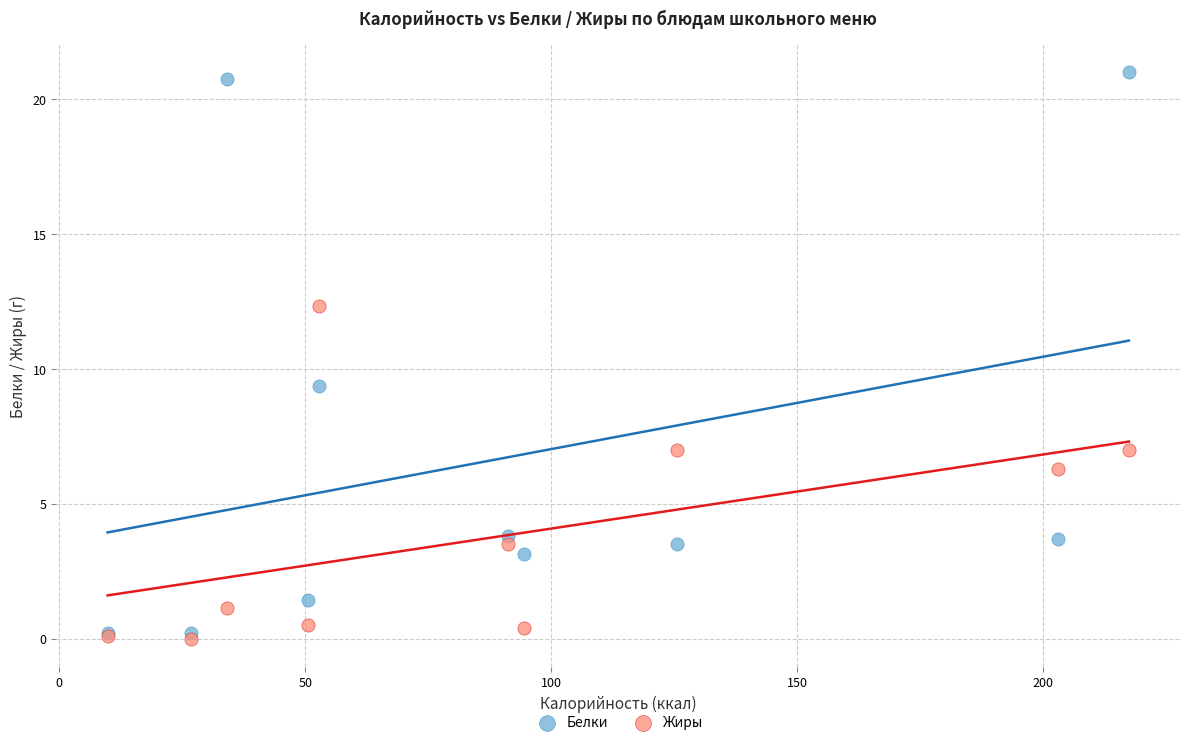

Which series reaches the minimum Y coordinate?

Жиры